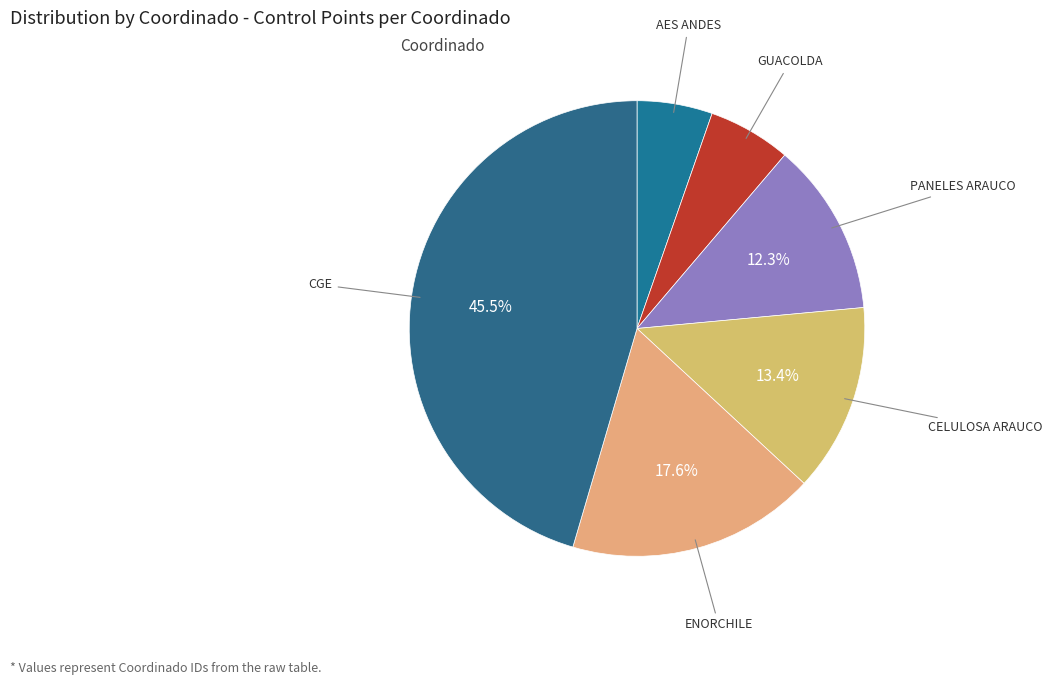

Count the number of slices in the pie.

6